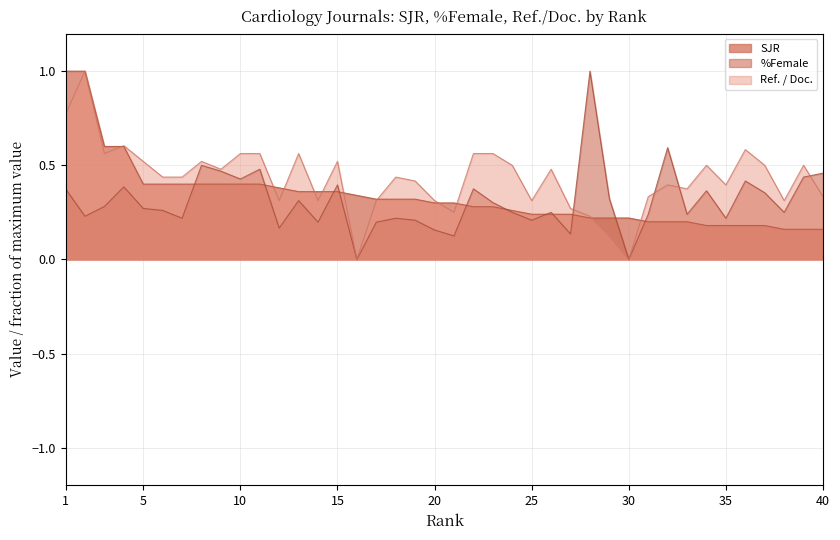

How many categories are shown in the chart?

40